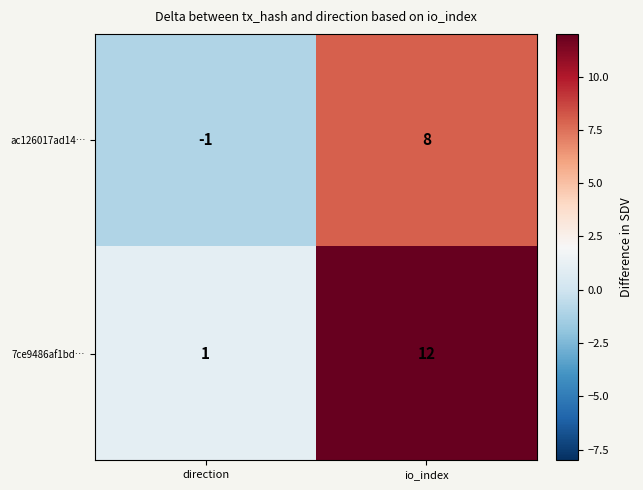

The 7ce9486af1bd… series shows 12 at io_index. True or false?

True